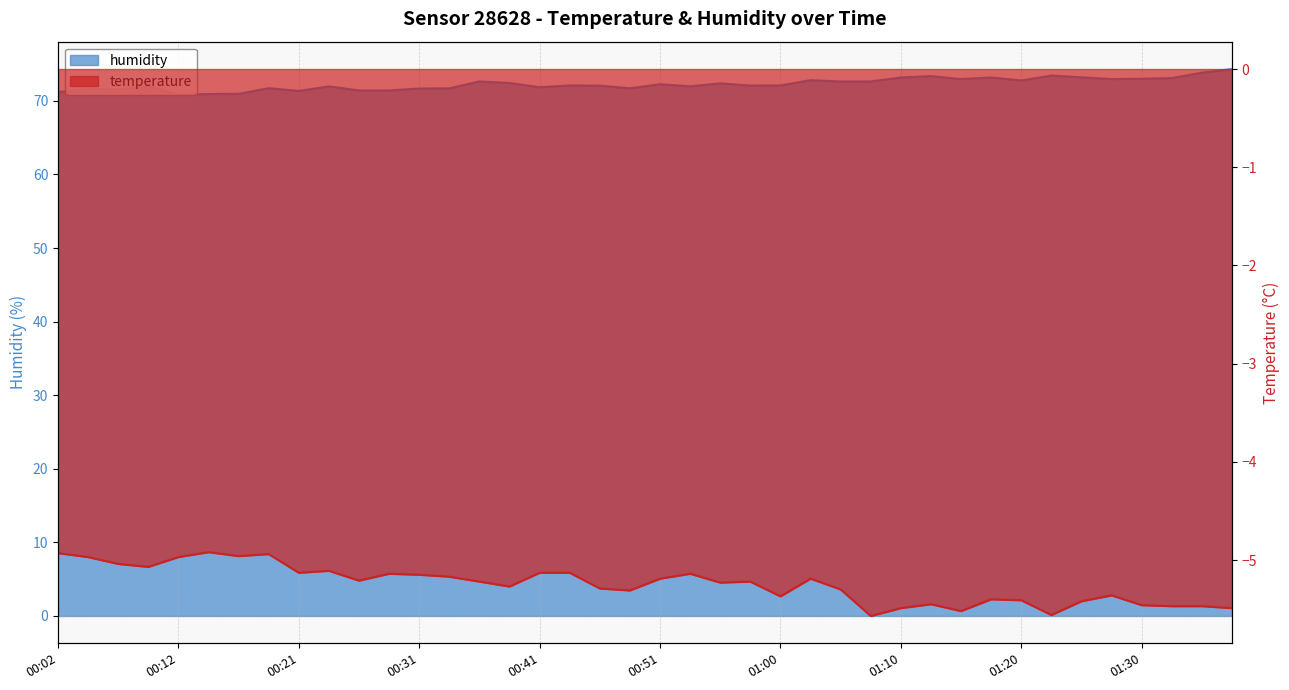

What are all the series names shown in the legend?

temperature, humidity